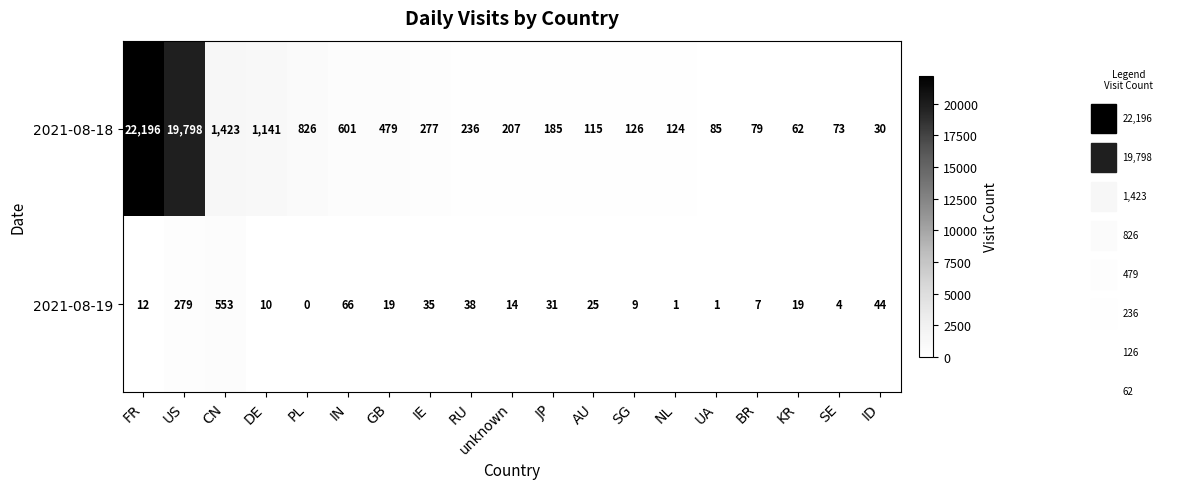

What is the spread (max minus min) of values at NL?

123